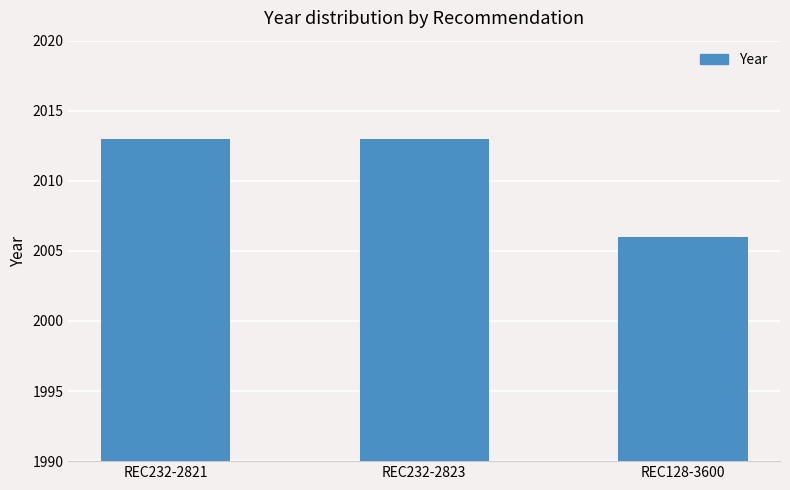

What is the sum of all values?

6032